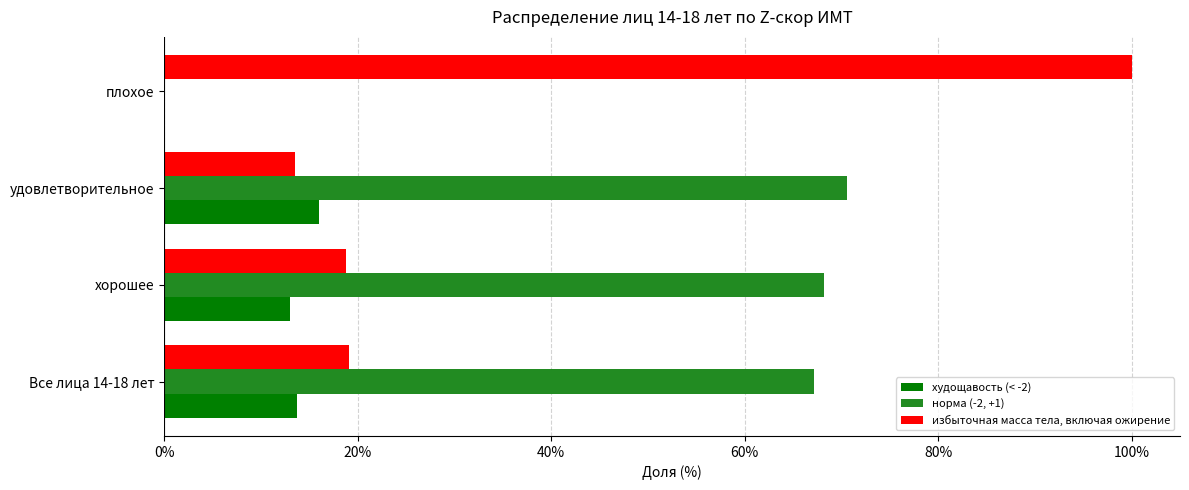

The избыточная масса тела, включая ожирение series shows 23.7 at плохое. True or false?

False